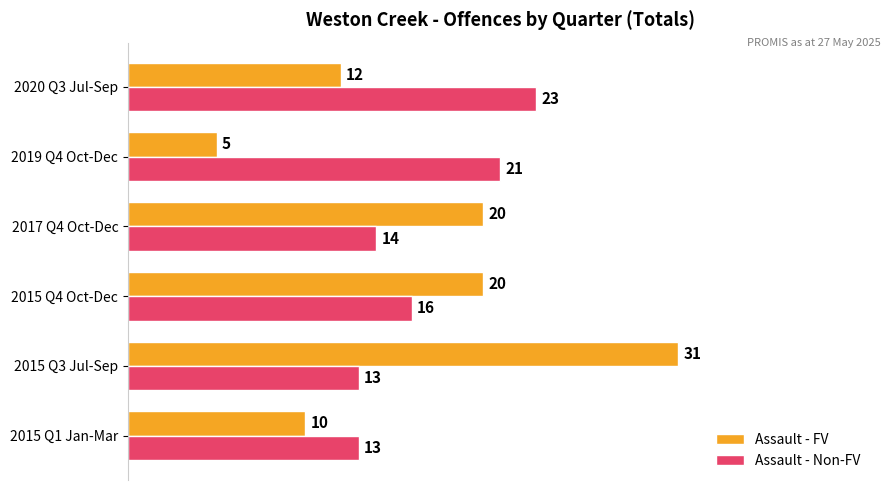

What is the difference between the maximum and minimum values in the Assault - Non-FV series?

10